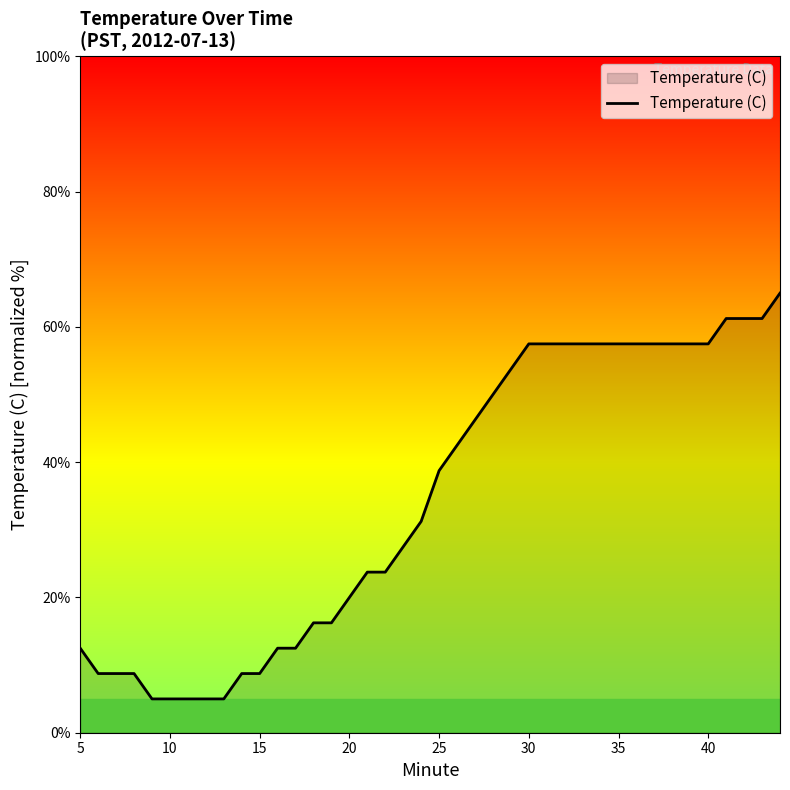

What is the maximum value shown in the chart?

65.0